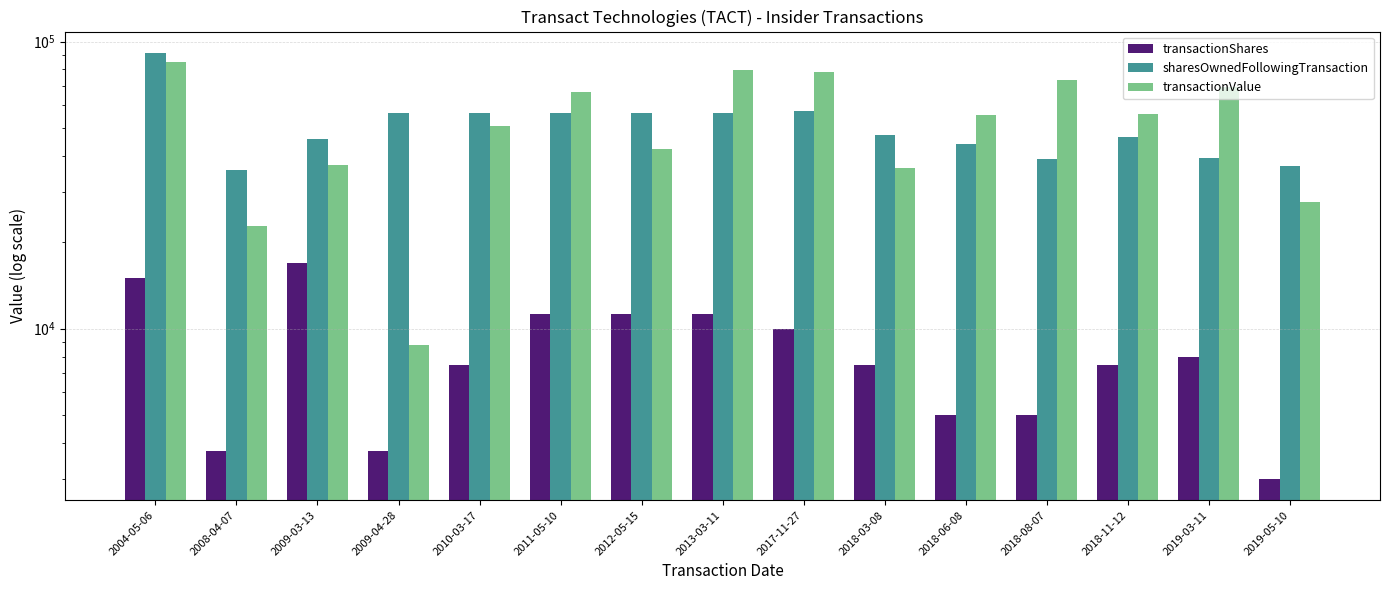

What value does the transactionShares series have at 2018-03-08, to the nearest 50?

7500